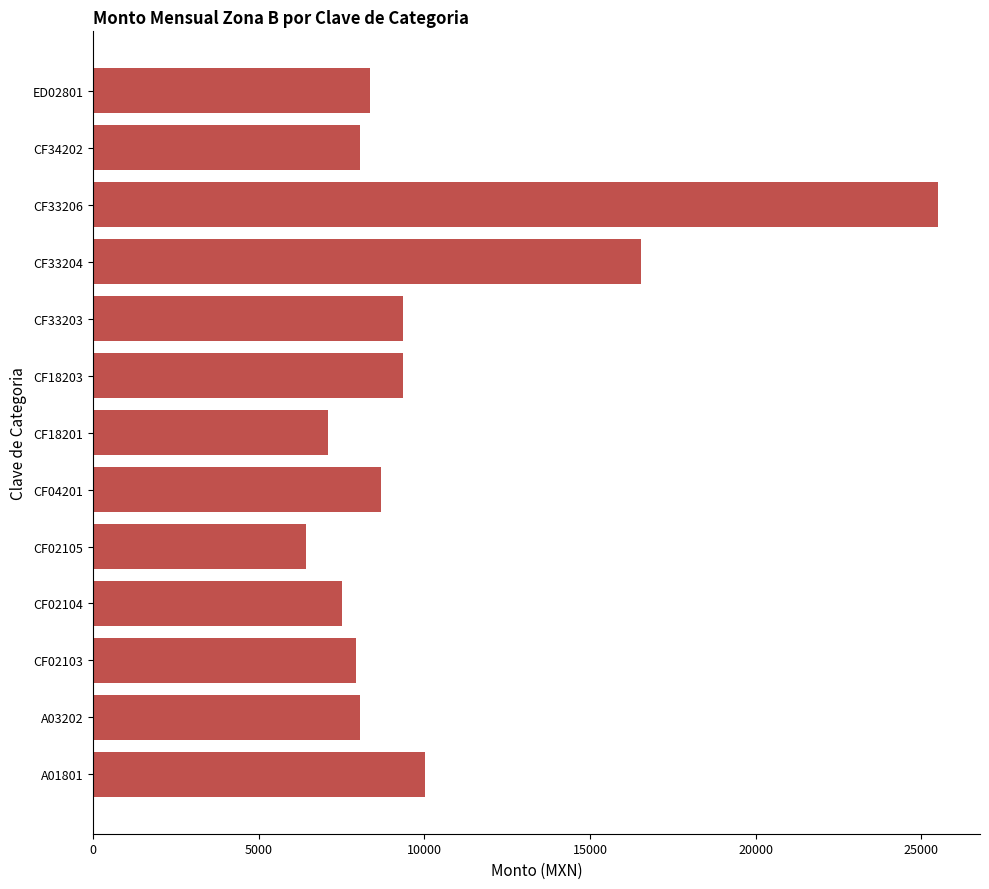

Where is the data nearest to the value 15958?

CF33204